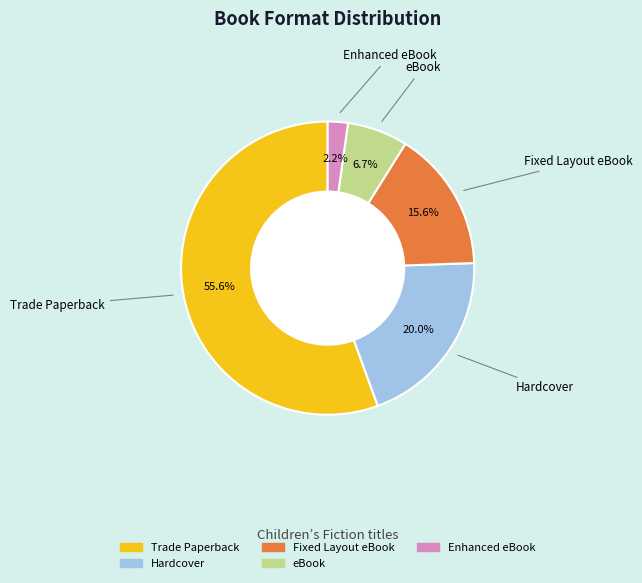

What percentage is the Fixed Layout eBook slice, to the nearest percent?

16%